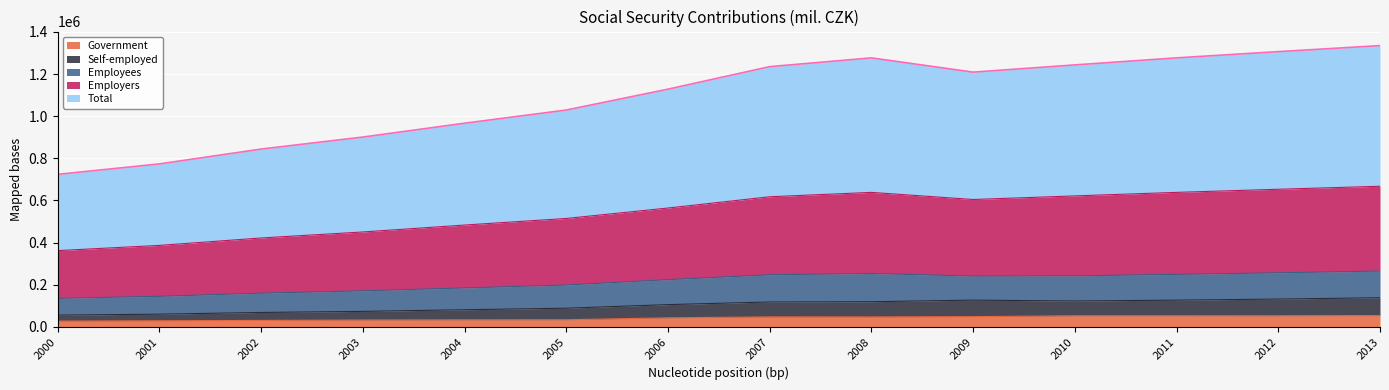

What is the maximum value for Government?

53676